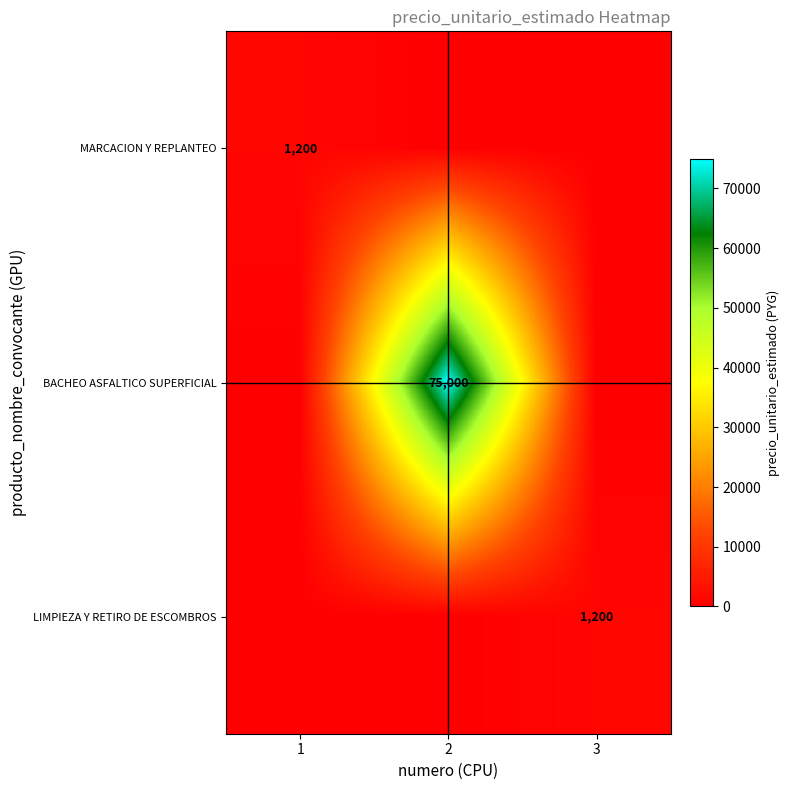

True or false: BACHEO ASFALTICO SUPERFICIAL has a value of 75000 at 2.

True